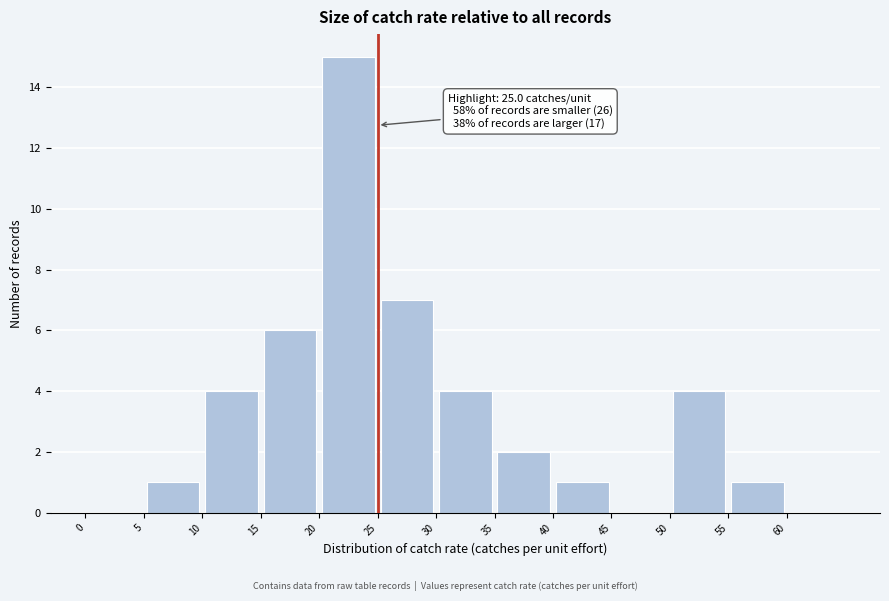

Over which range of the x-axis is the bar tallest?

20 to 25